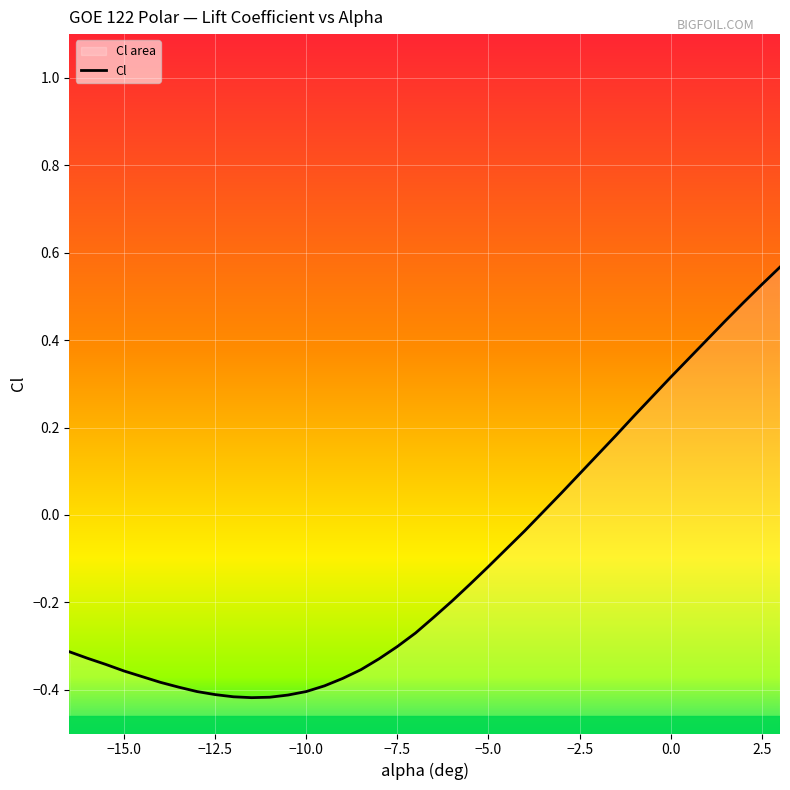

How many values are below zero?

26